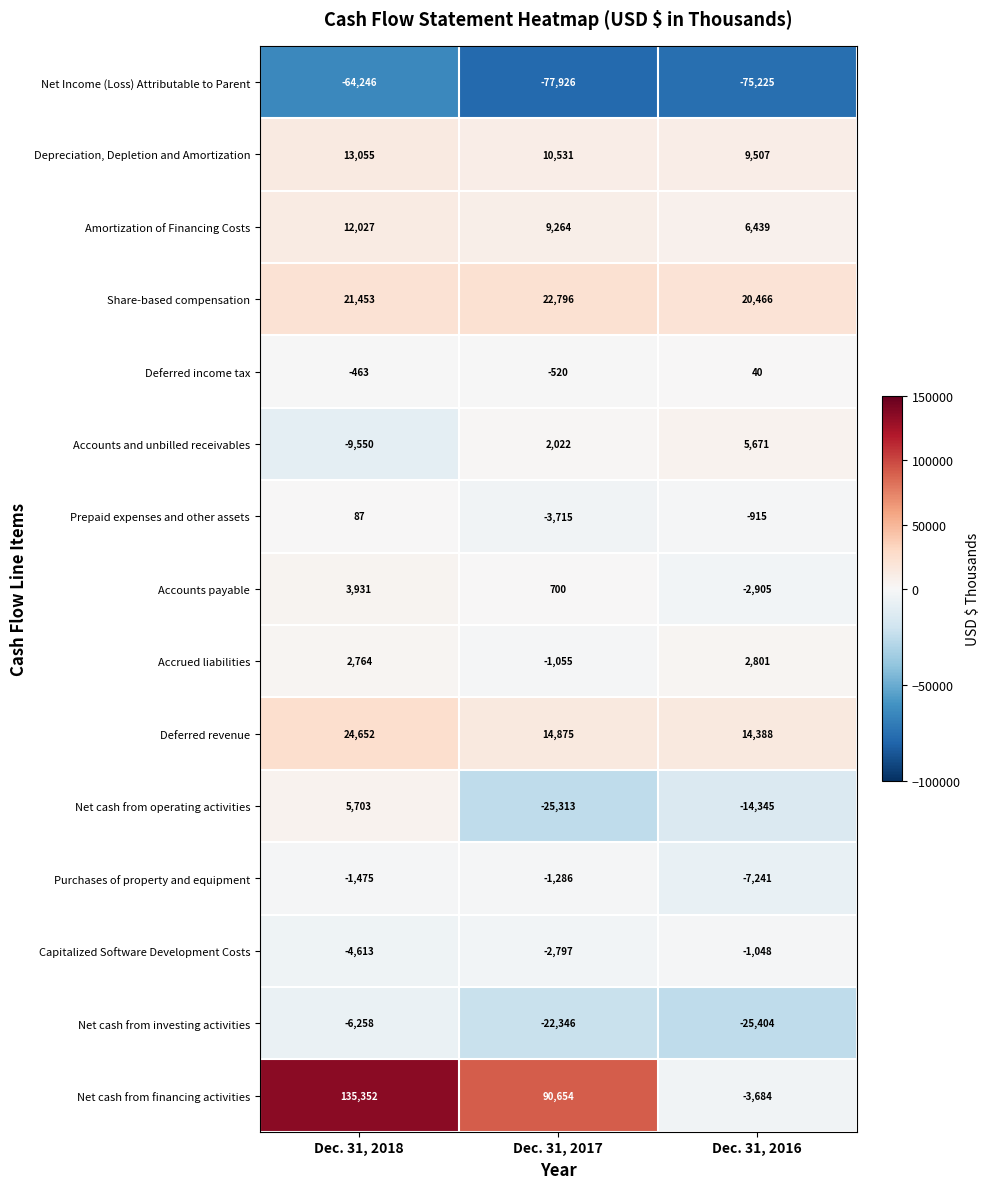

Which series has the largest range (max minus min)?

Net cash from financing activities